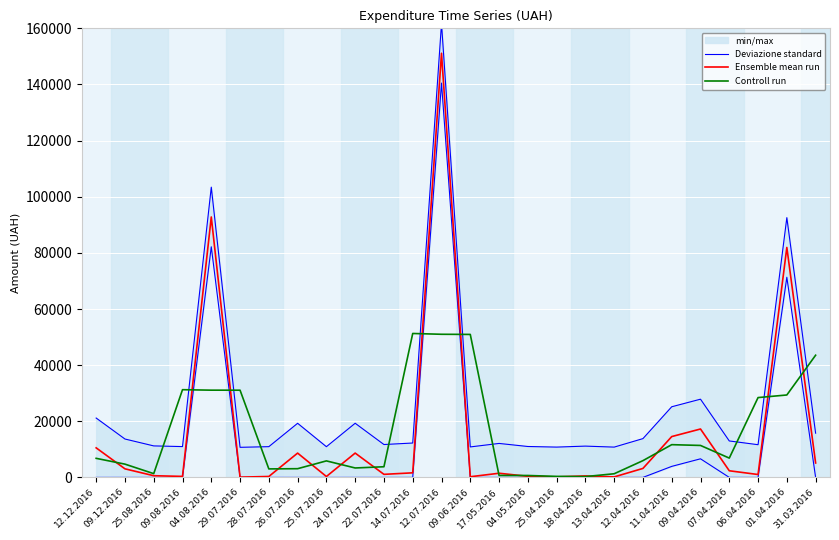

At which label does Deviazione standard first exceed 12253?

12.12.2016